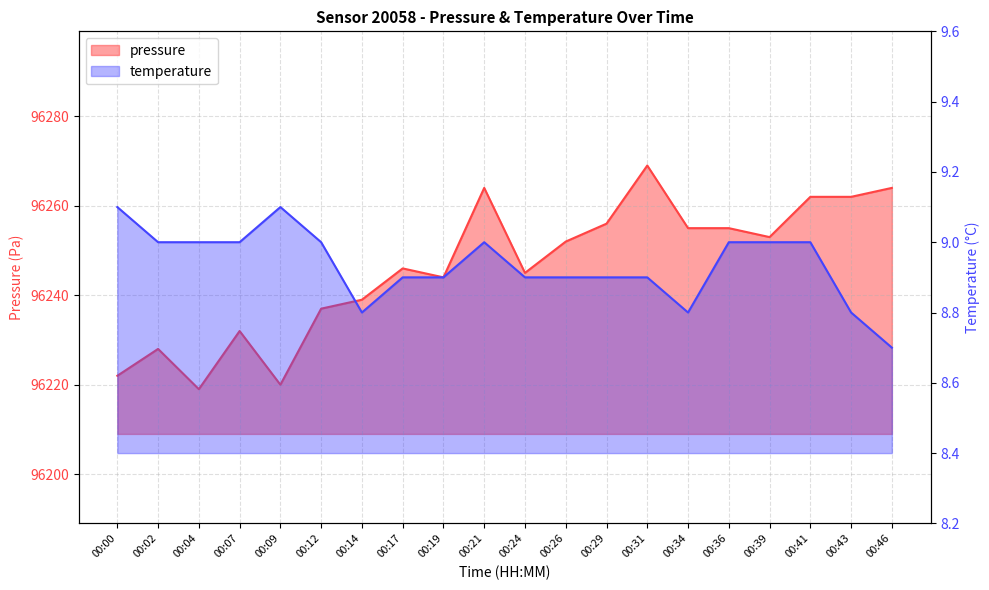

Which has a higher value, 00:09 or 00:29?

00:29